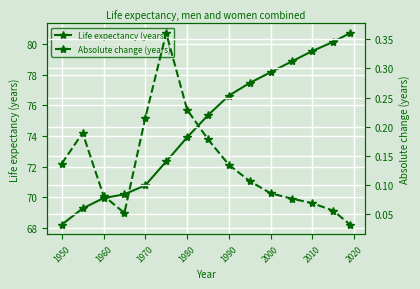

The value of Life expectancy (years) at 1980 is 73.9. True or false?

True